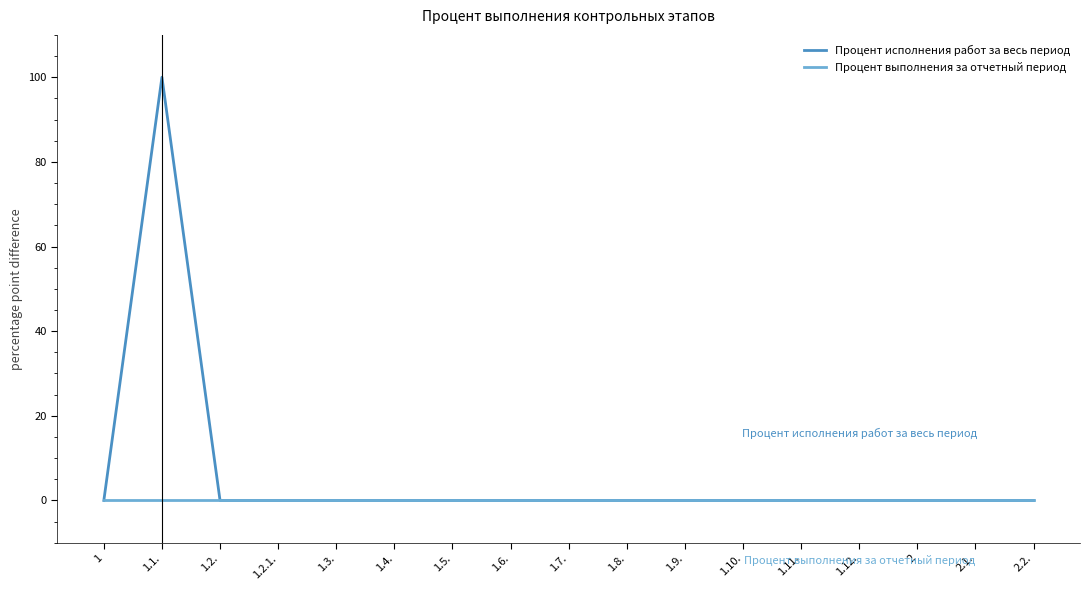

List the series in order of their overall mean, highest first.

Процент исполнения работ за весь период, Процент выполнения за отчетный период